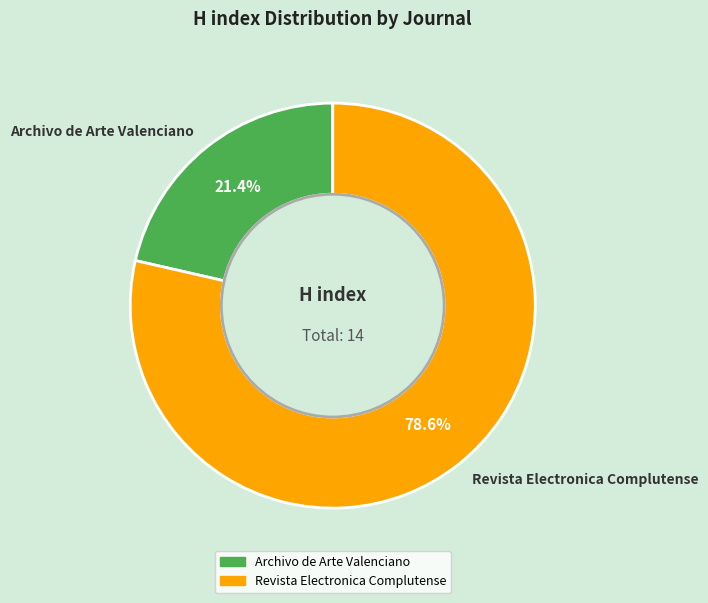

Is it true that Revista Electronica Complutense is 79% of the pie?

True